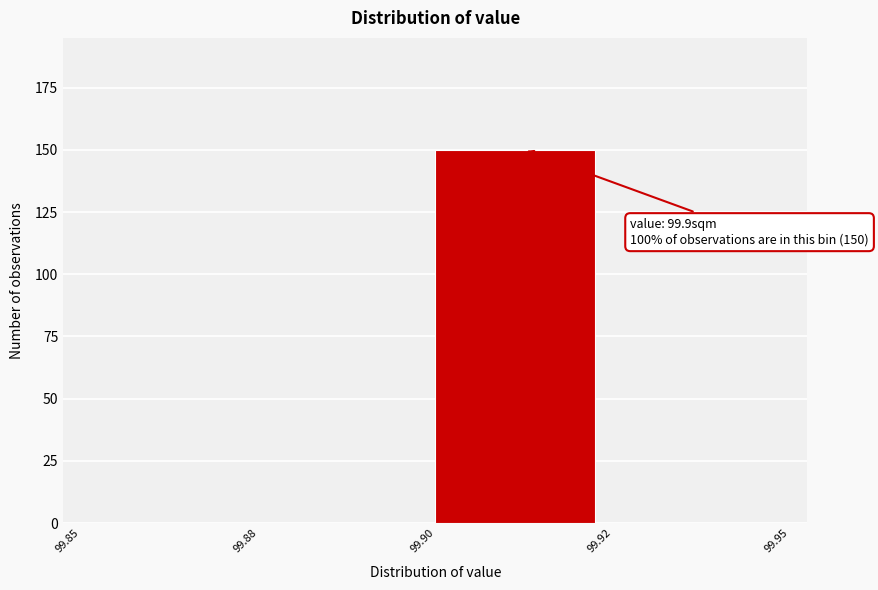

Reading left to right, list all the values displayed in this chart.

99.85=0	99.88=0	99.90=150	99.92=0